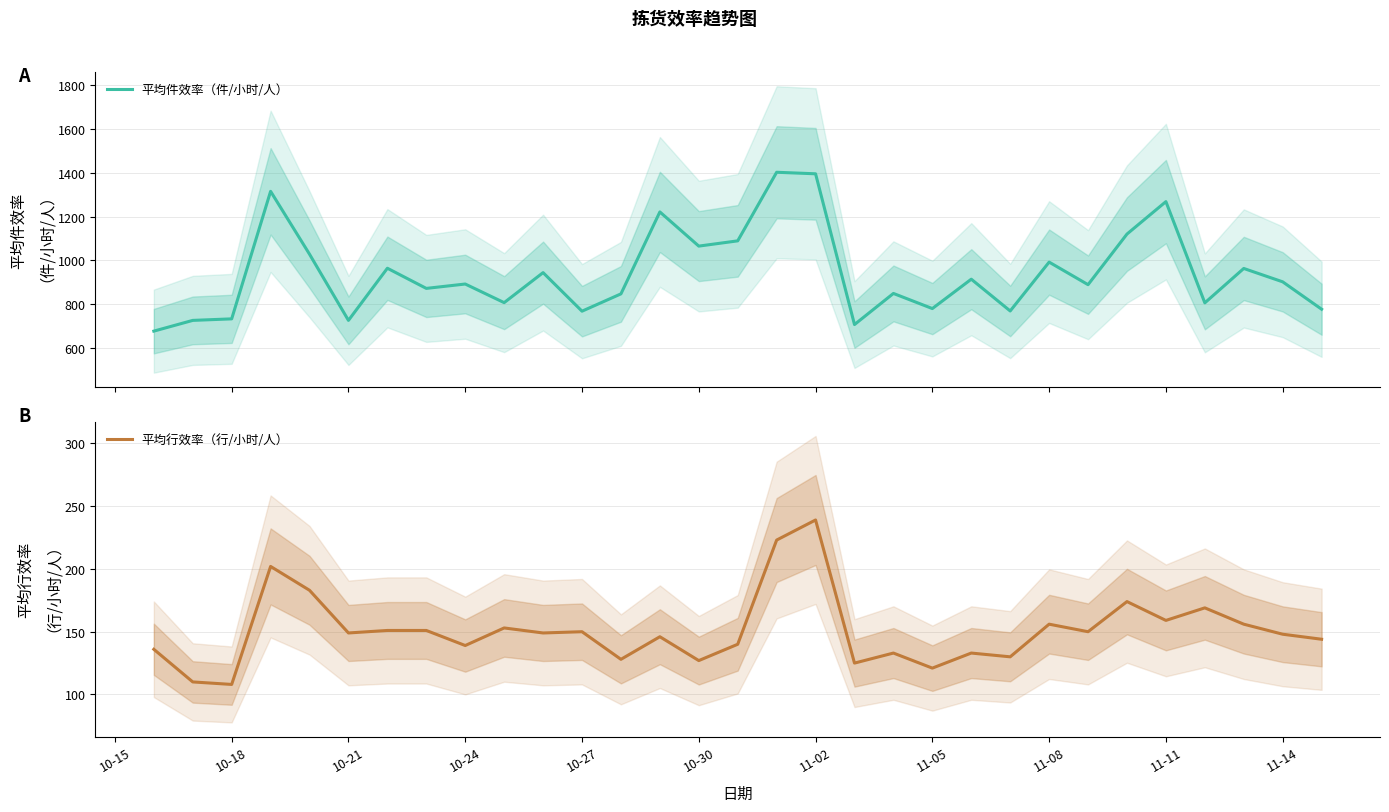

Which series has the widest spread of values?

平均件效率（件/小时/人）